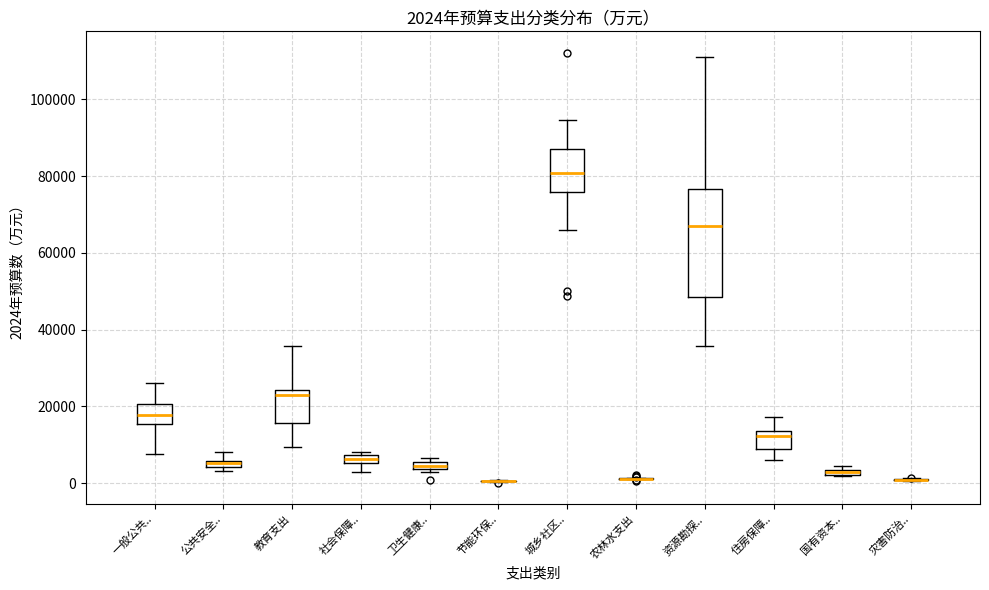

Comparing the boxes themselves (not the whiskers), which one is the tallest?

资源勘探..